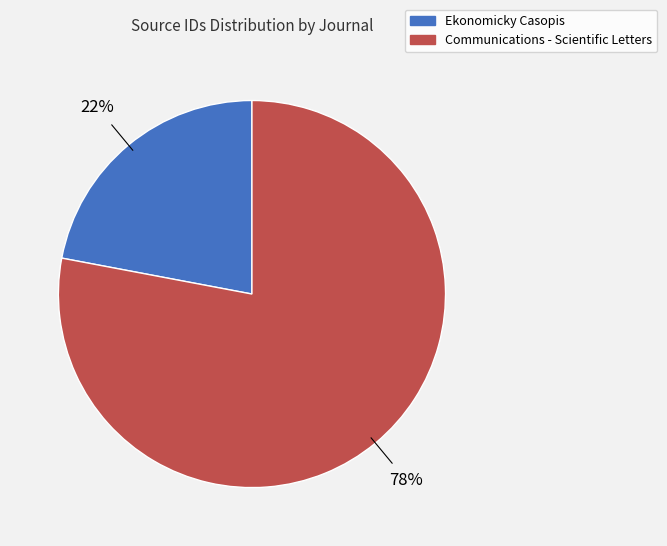

Do Communications - Scientific Letters and Ekonomicky Casopis together represent more than half of the pie?

Yes